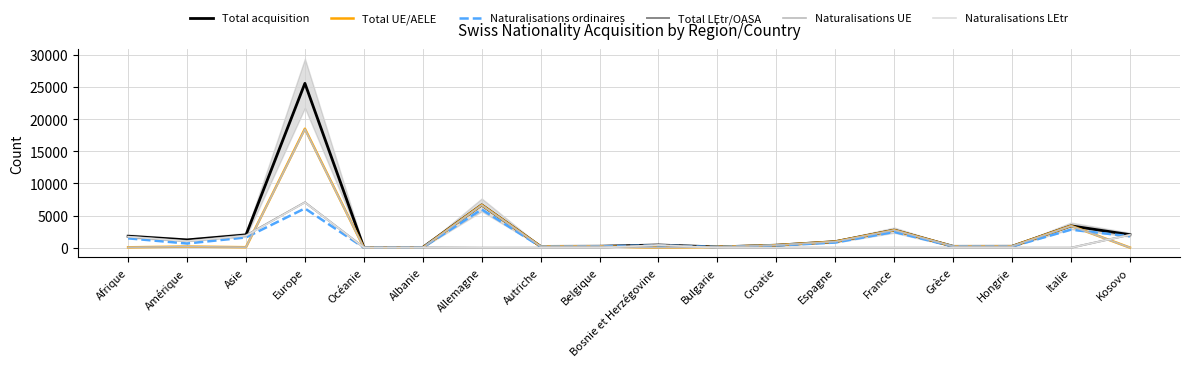

How many lines are shown in the chart?

6